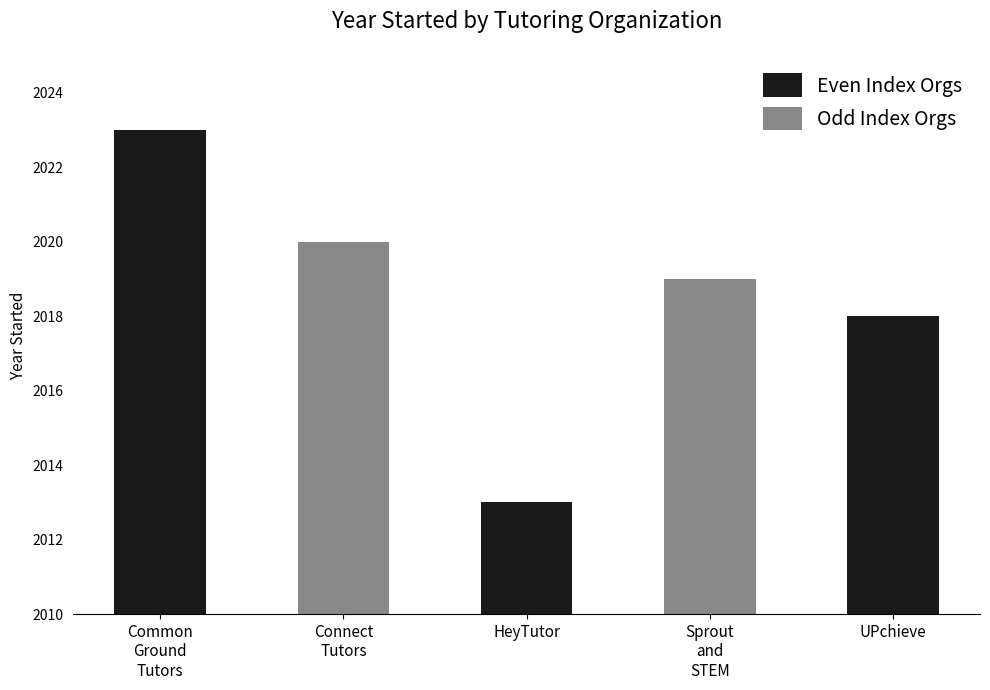

Reading left to right, list all the values displayed in this chart.

Common
Ground
Tutors=2023	Connect
Tutors=2020	HeyTutor=2013	Sprout
and
STEM=2019	UPchieve=2018